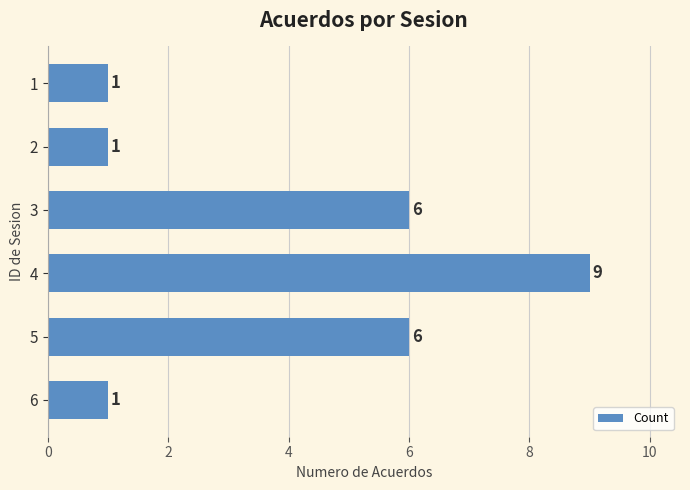

What is the difference between the second highest and minimum values?

5